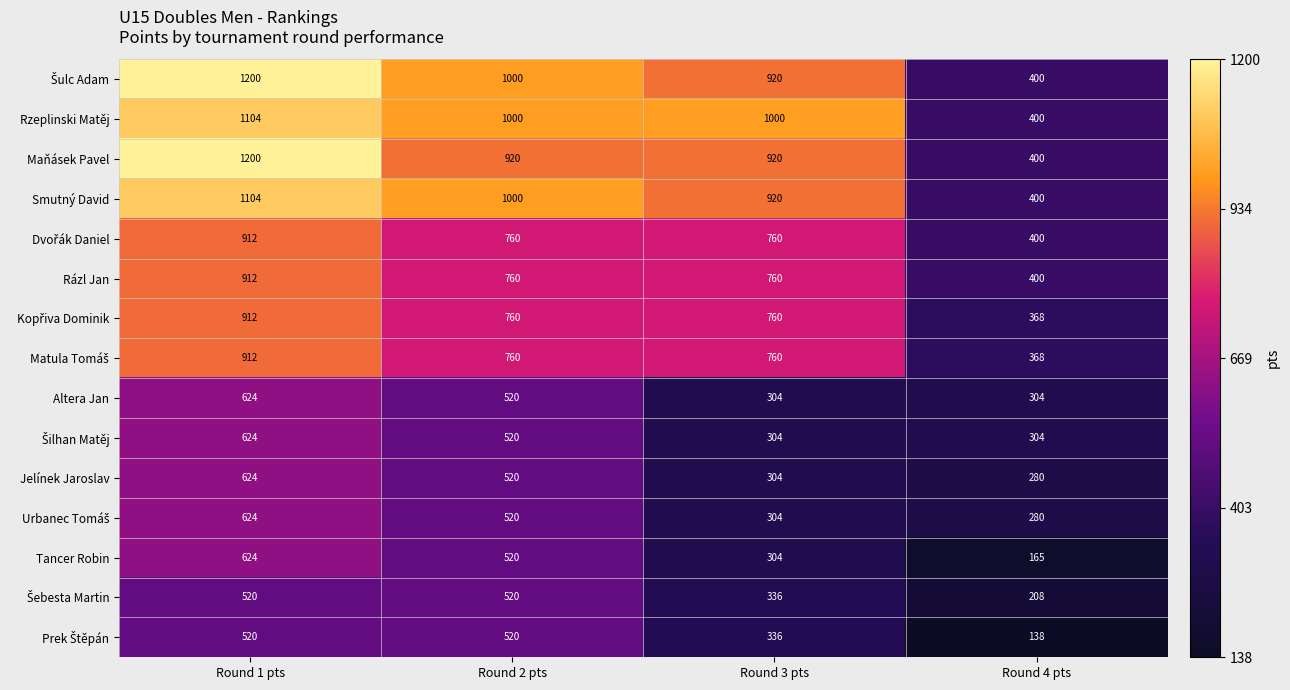

Is it true that Maňásek Pavel equals 1665 at Round 1 pts?

False